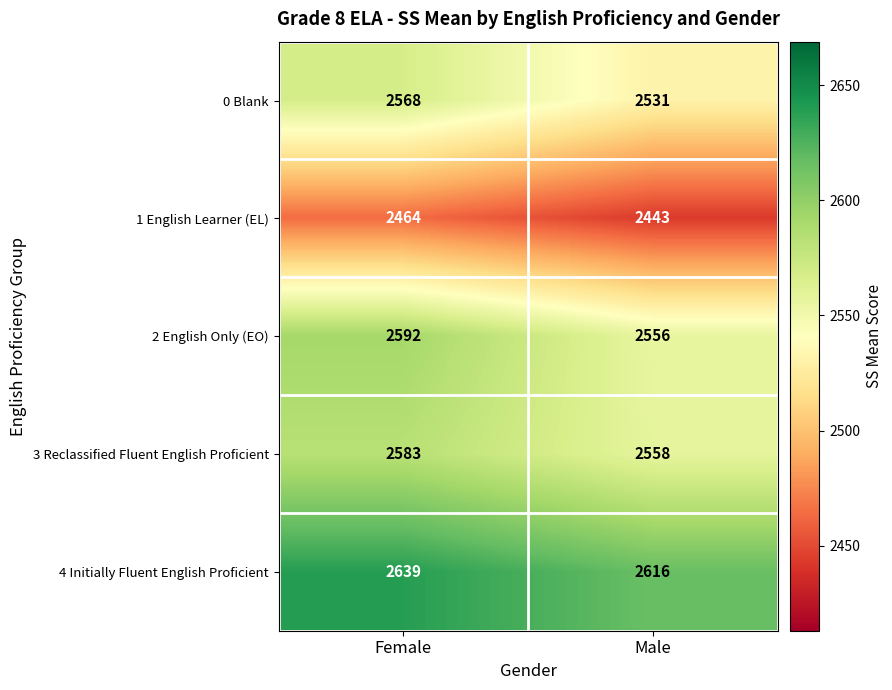

At Female, list the series in order from largest to smallest.

4 Initially Fluent English Proficient, 2 English Only (EO), 3 Reclassified Fluent English Proficient, 0 Blank, 1 English Learner (EL)